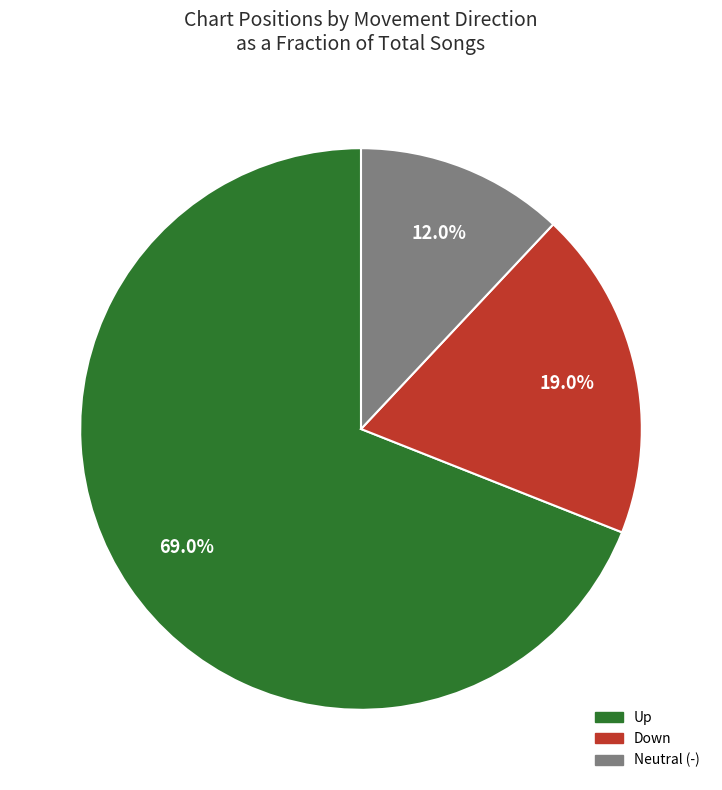

Is there a majority slice in this chart?

Yes